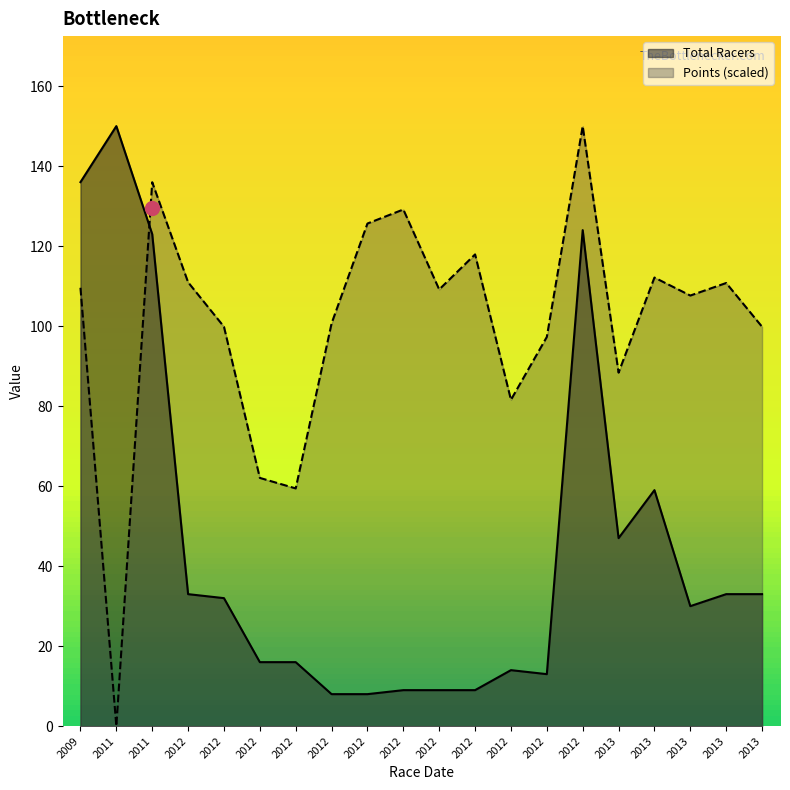

At which label does Total Racers reach its minimum?

2012